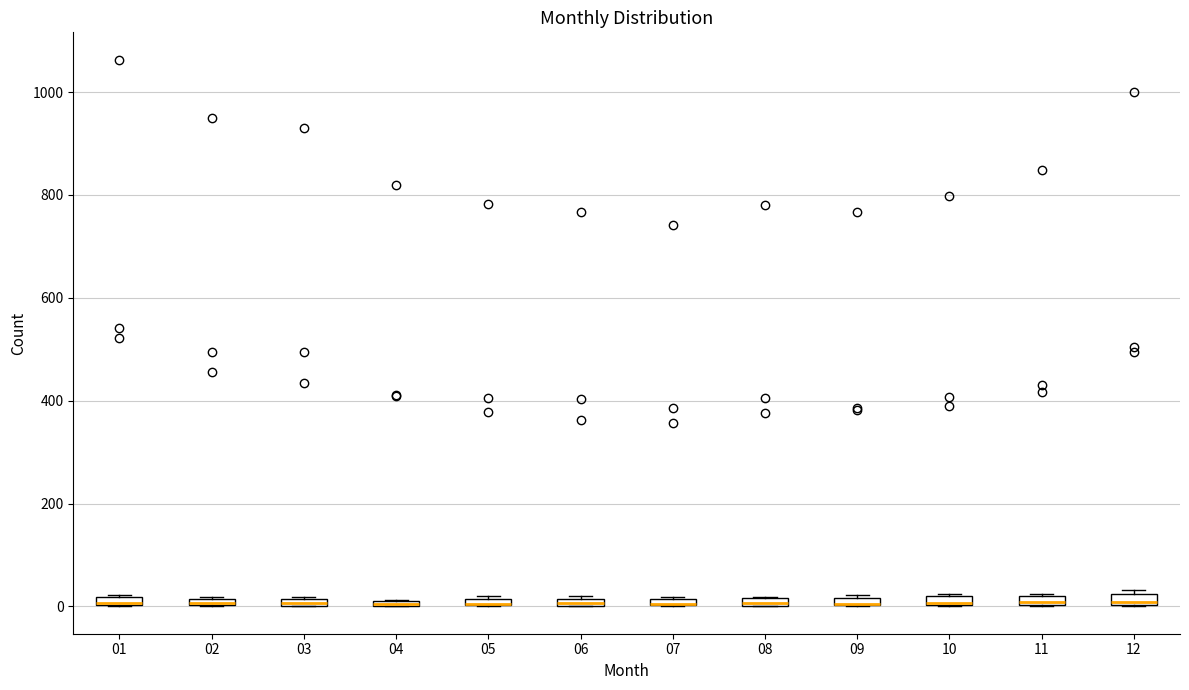

Where is the lower edge of the box at x = 03 on the y-axis? The values are not printed on the chart, so give them approximately, as read against the axis.

0